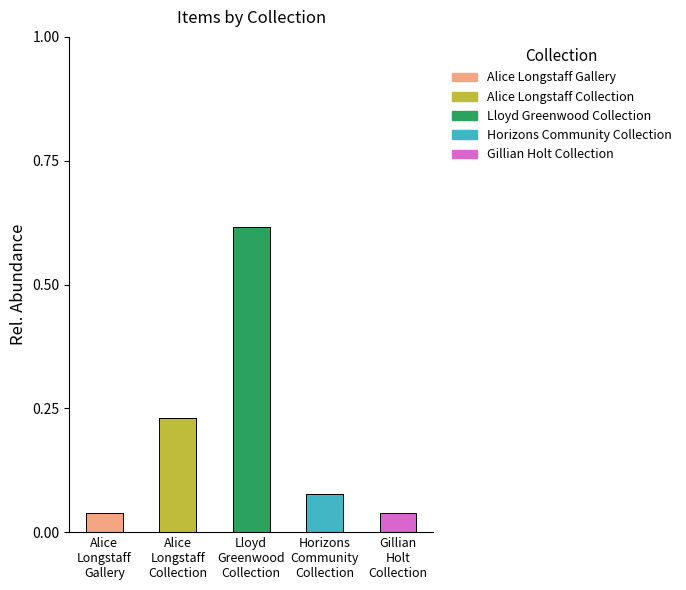

Are the bars grouped side by side (vs. stacked)?

No